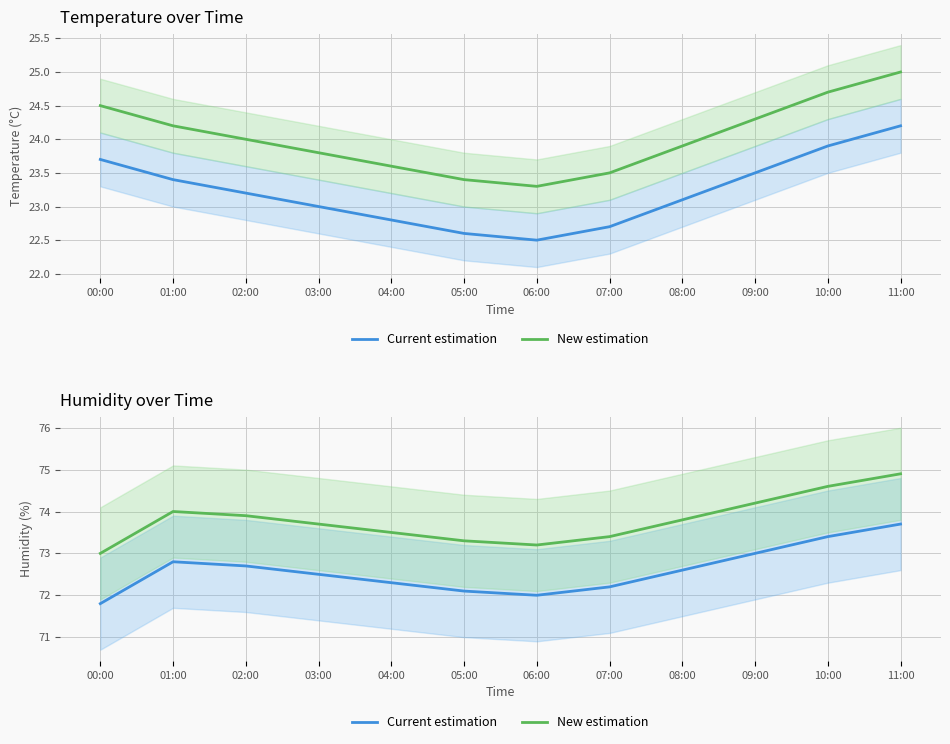

True or false: New estimation has more than 0 points higher than both neighbors.

True